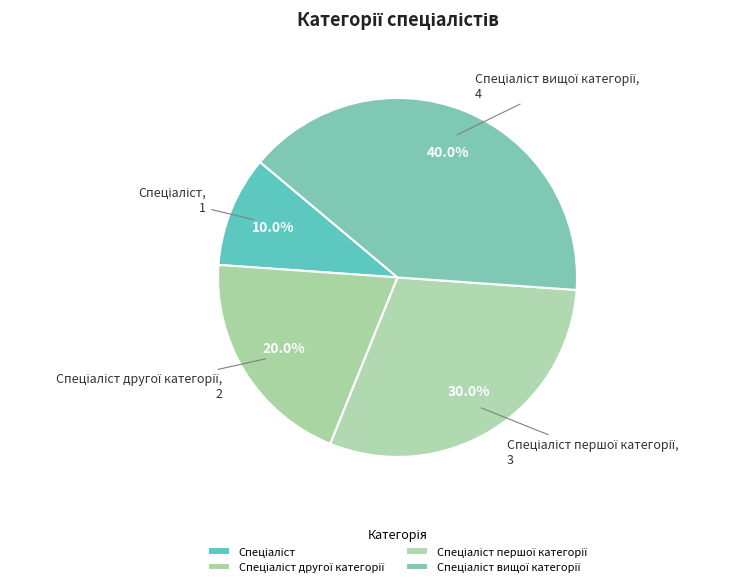

Does any single category account for the majority?

No